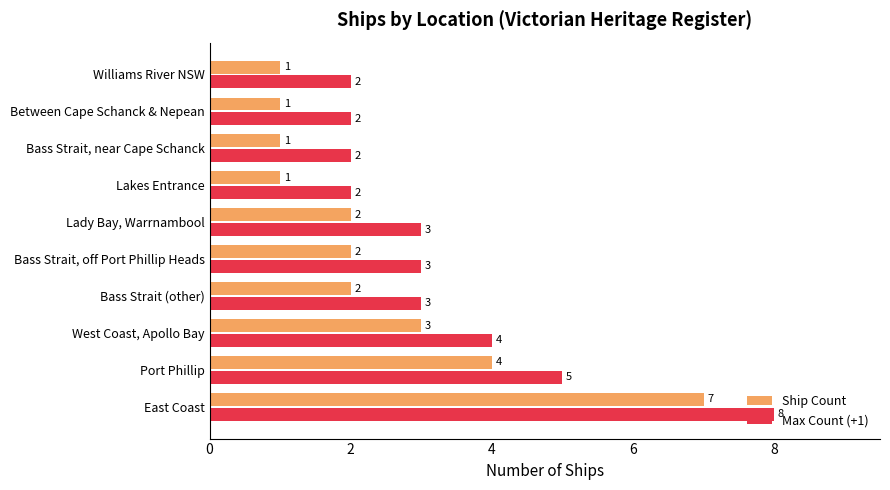

Count the number of categories in the chart.

10